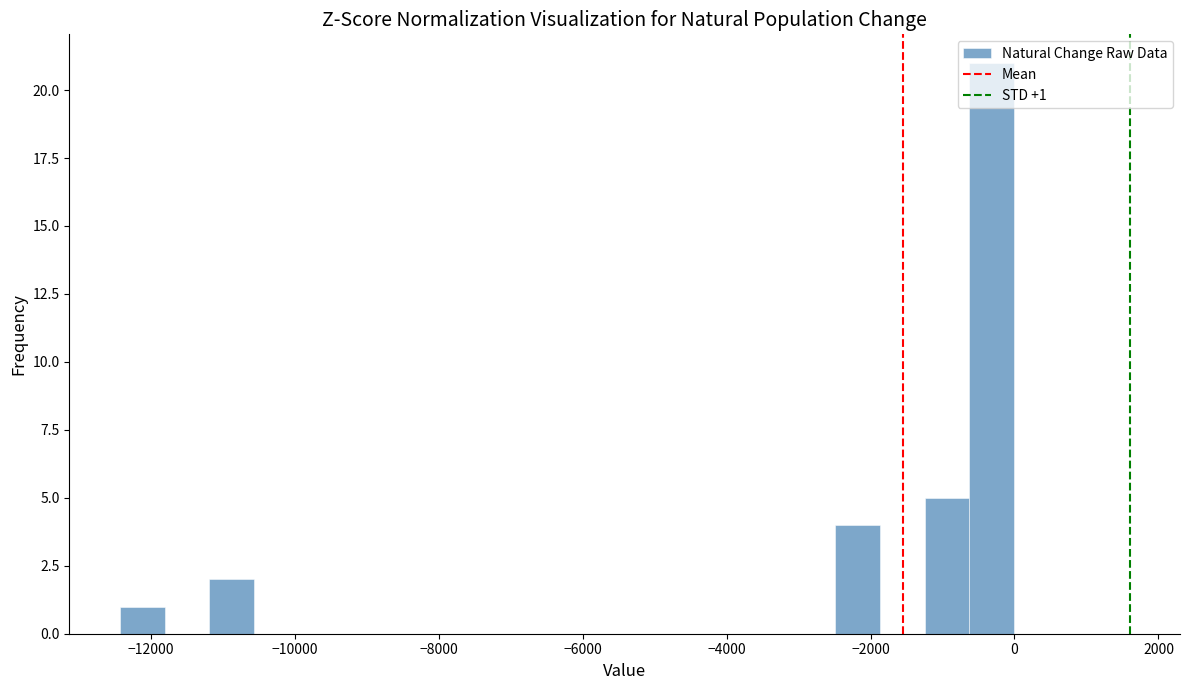

Read against the x-axis, roughly where is the centre of the tallest bar?

-400